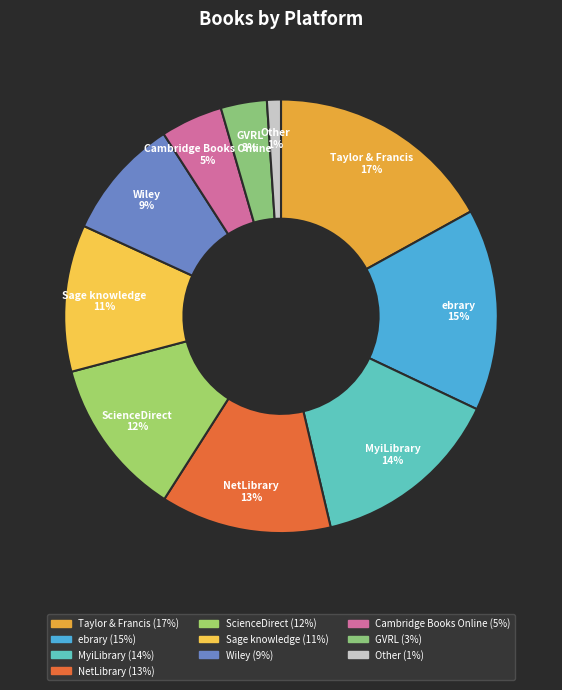

To the nearest percent, what percentage of the pie is Sage knowledge?

11%